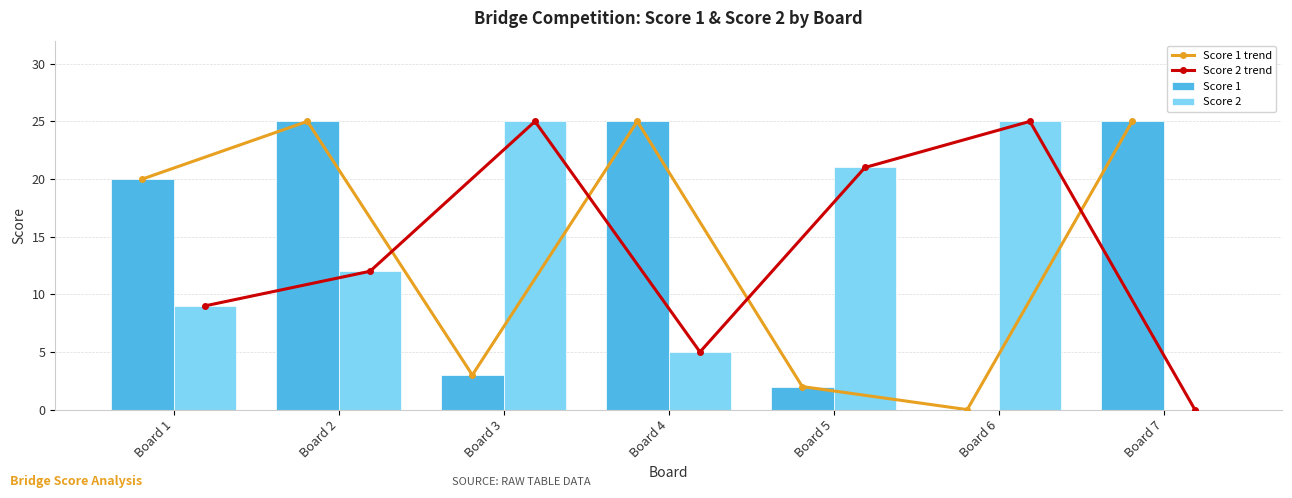

Where is Score 2 nearest to the value 12?

Board 2